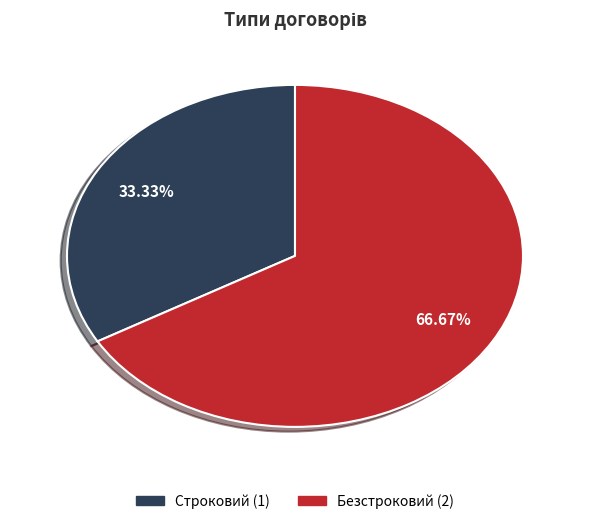

What is the total percentage of Безстроковий and Строковий?

100.0%